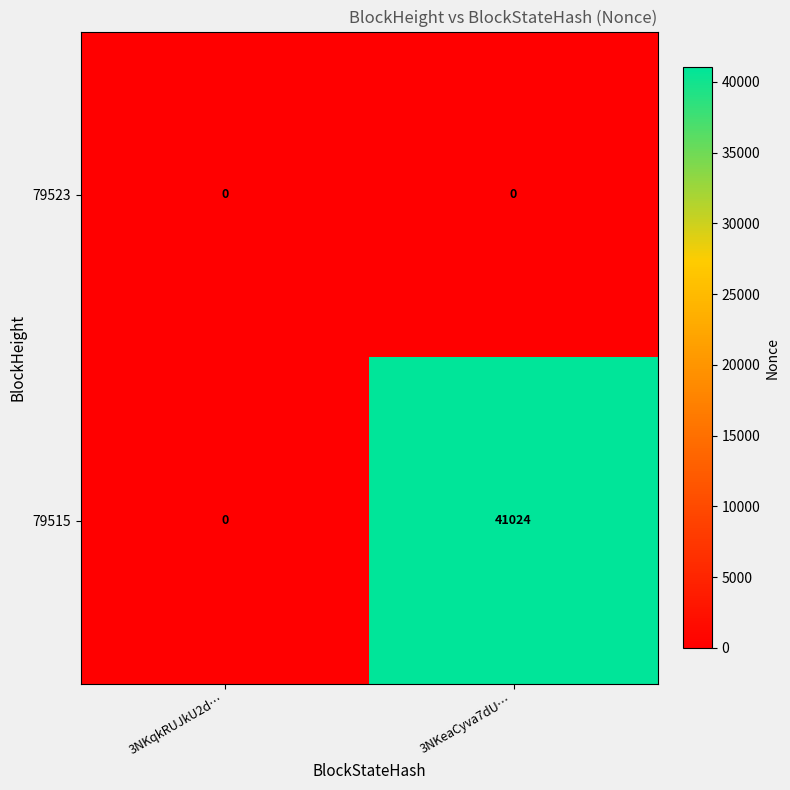

Which label corresponds to the largest value in the chart?

3NKeaCyva7dU…